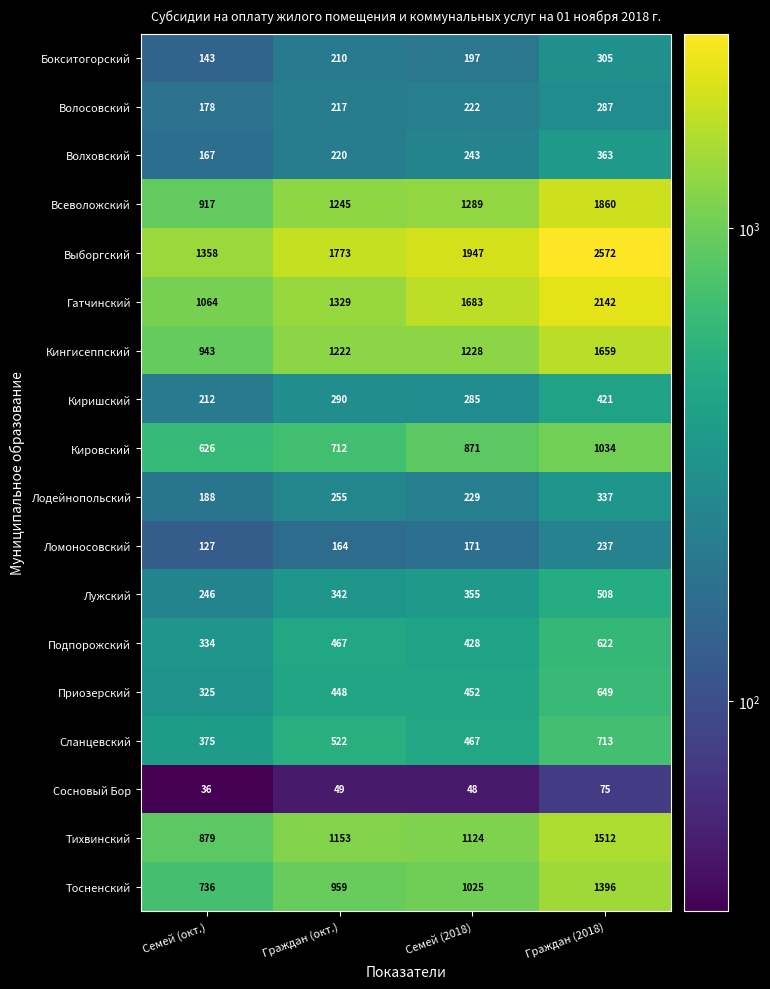

The Сосновый Бор series shows 32 at Граждан (окт.). True or false?

False